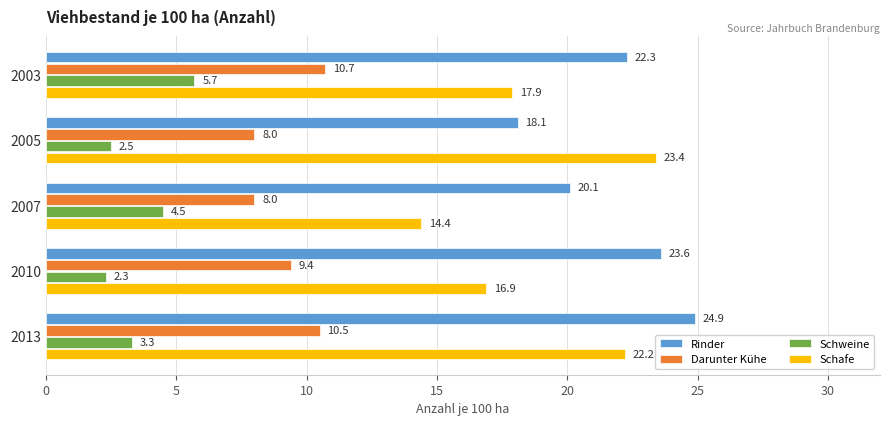

Which series has the largest total across all categories?

Rinder